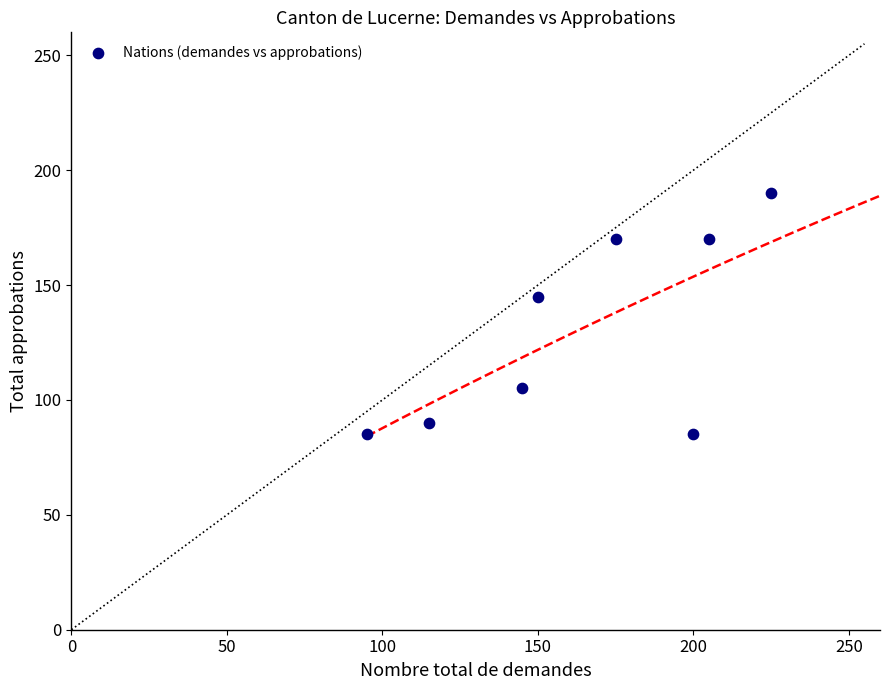

What is the average Y value?

130